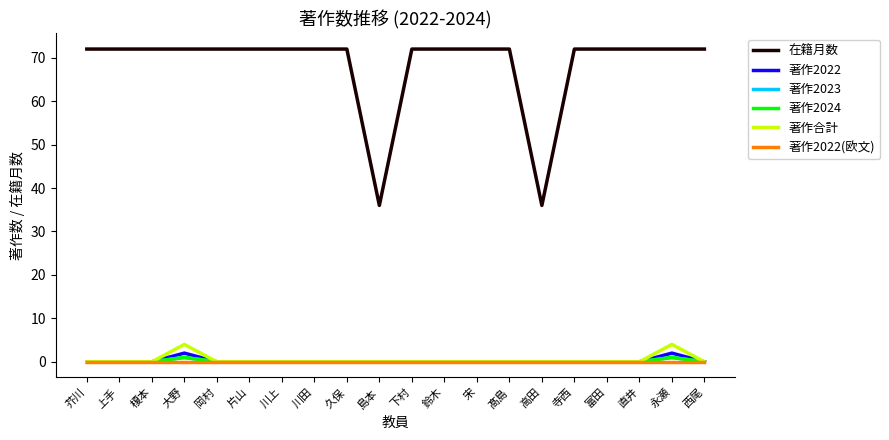

What position from the left is 永瀬?

19